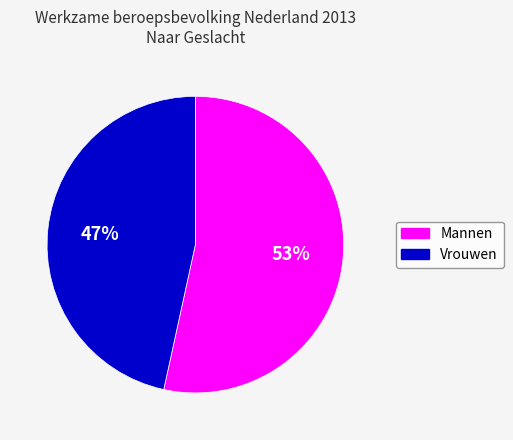

To the nearest percent, what portion does Mannen represent?

53%